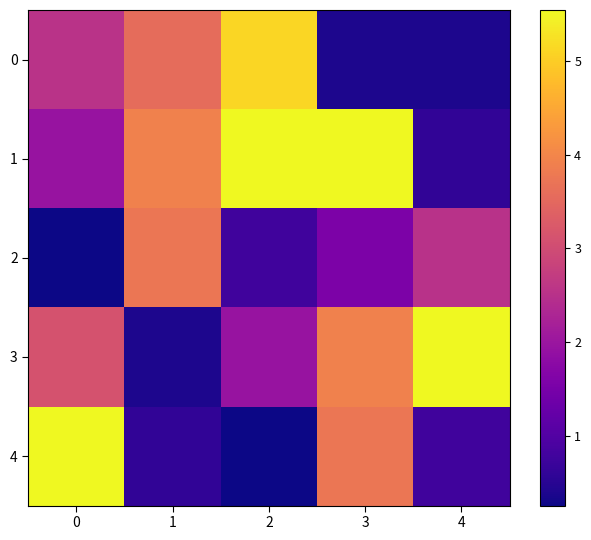

Which has a higher value, 0 or 1?

1